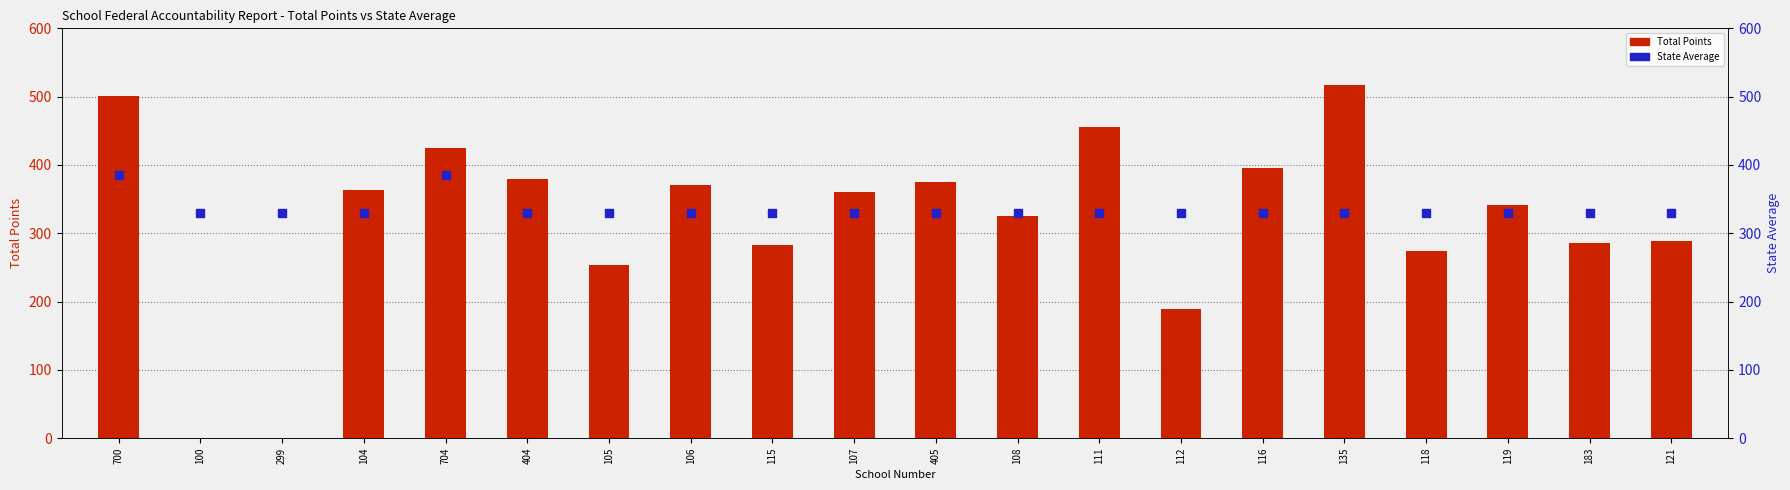

What are all the series names shown in the legend?

Total Points, State Average